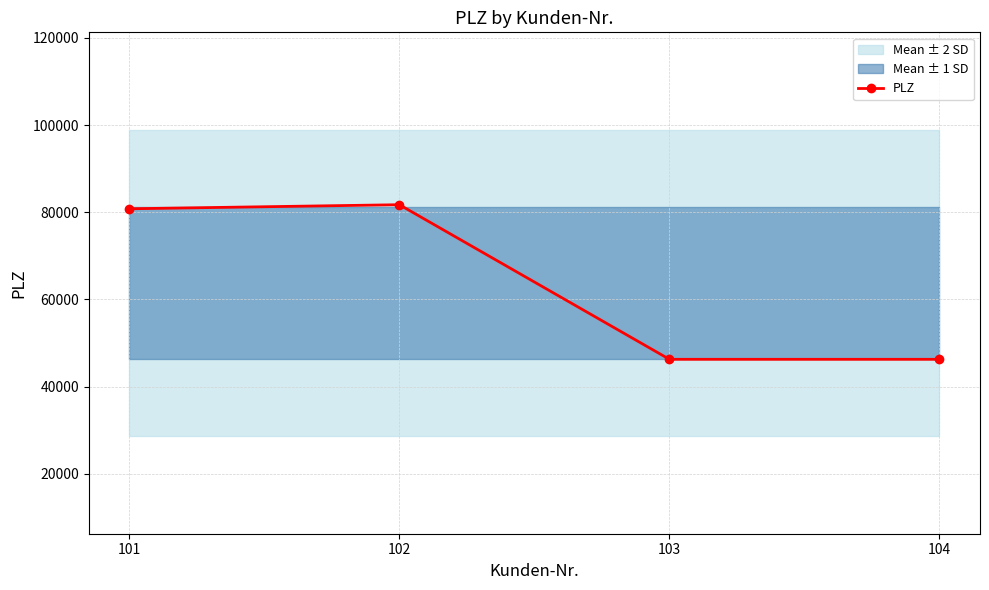

Reading left to right, extract all data points from this chart.

80801	81735	46284	46284